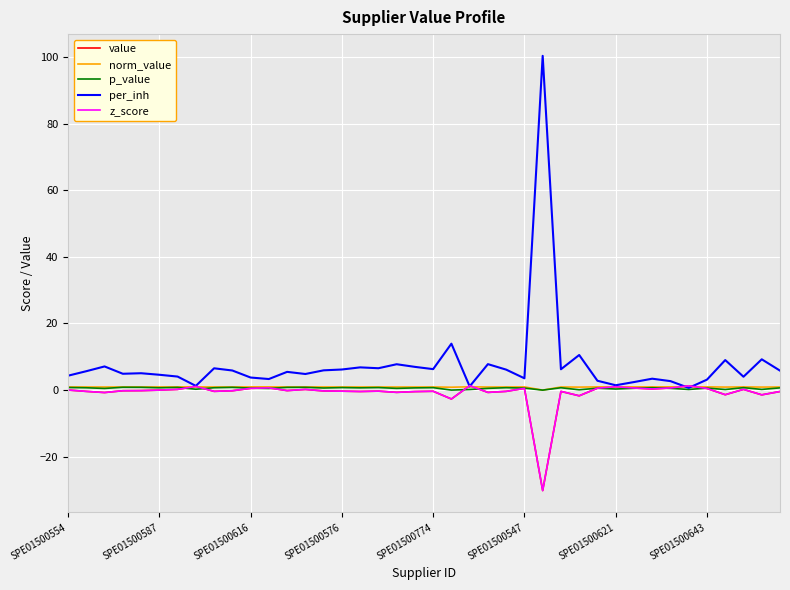

Is this an area chart (filled region under the line)?

No